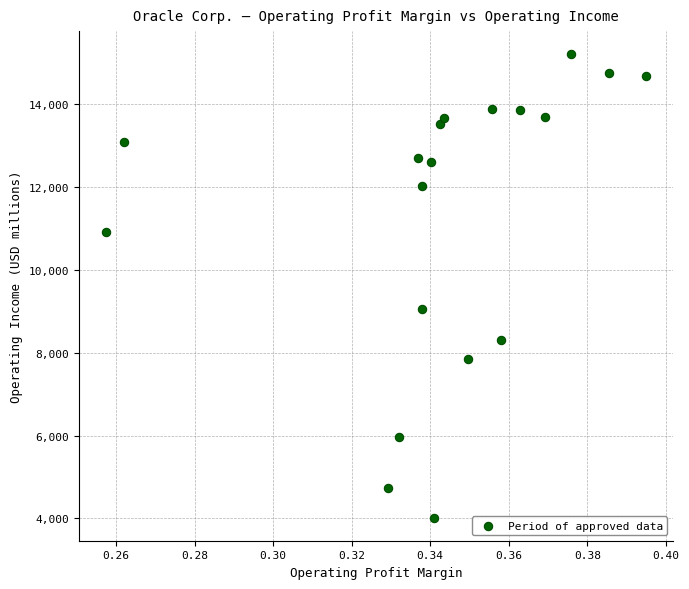

What is the range of Y values (max minus min)?

11191